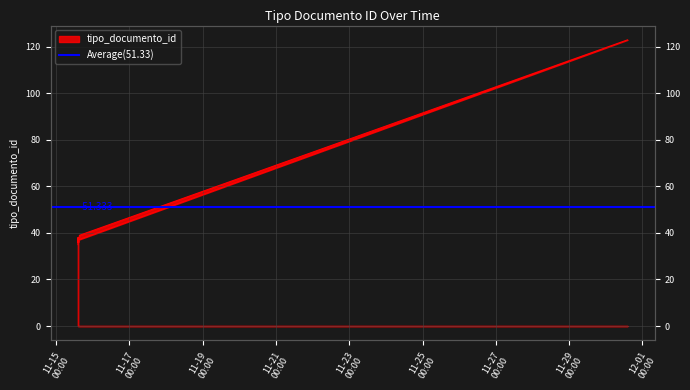

The chart shows a value of 62 at 2022-11-15 14:16:01. True or false?

False